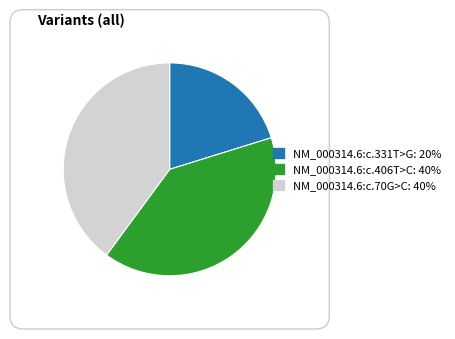

Is the sum of NM_000314.6:c.406T>C and NM_000314.6:c.70G>C greater than half?

Yes